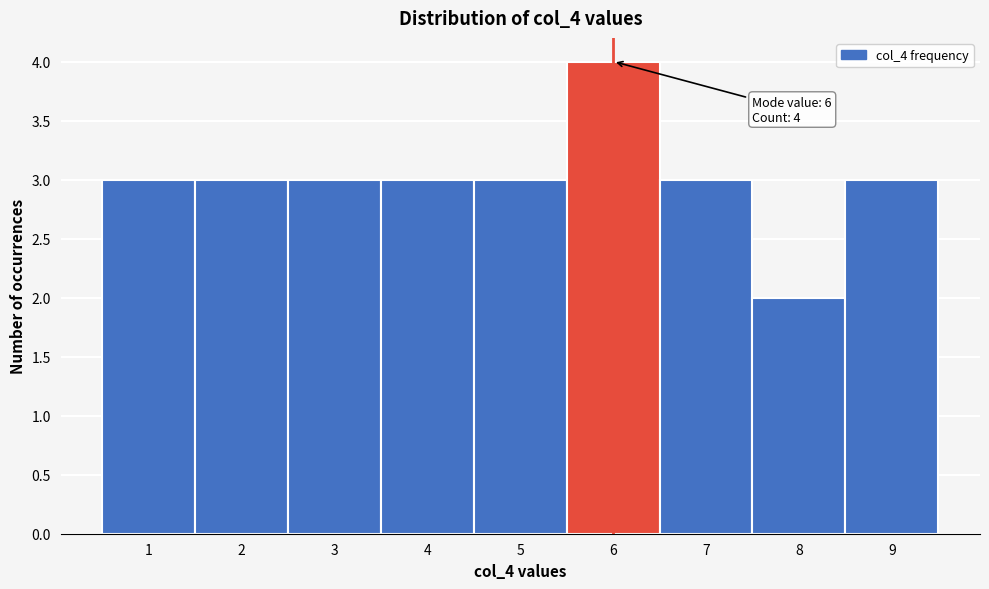

Over which range of the x-axis is the bar tallest?

5.5 to 6.5